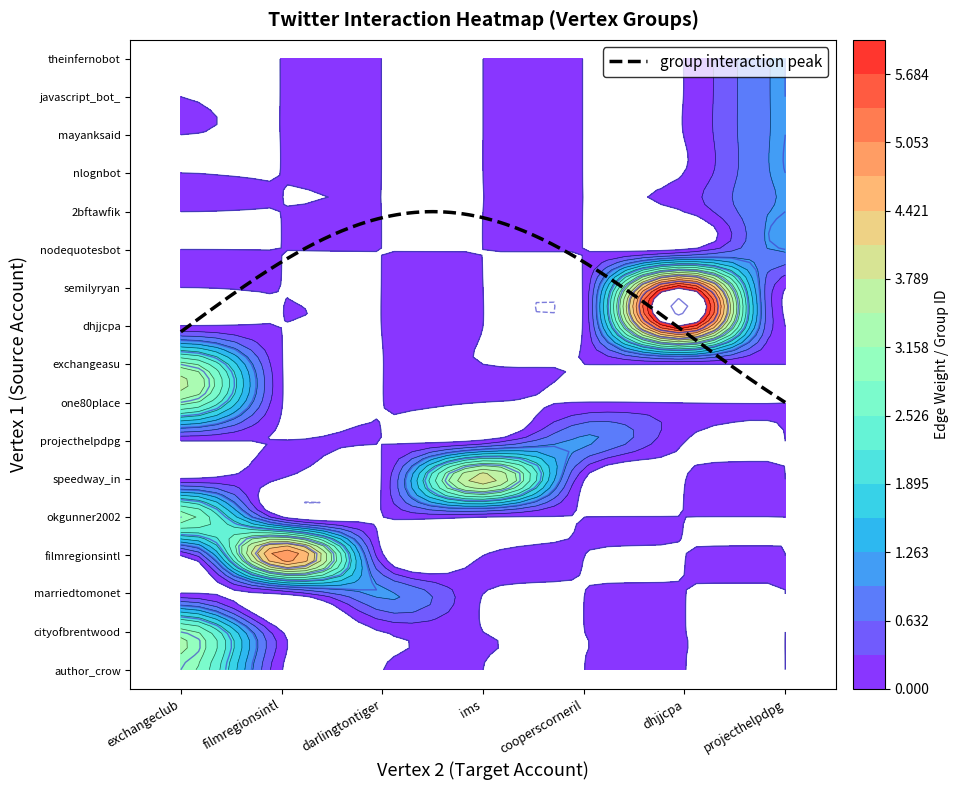

Which series has the largest total across all categories?

dhjjcpa